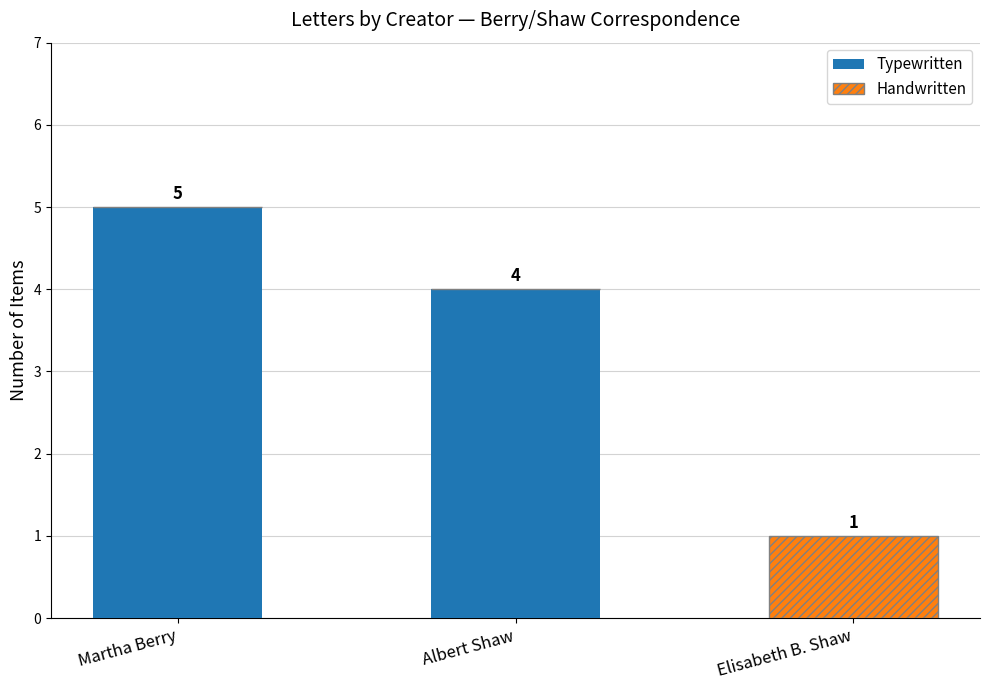

Reading left to right, list the values for the Typewritten series.

Martha Berry=5	Albert Shaw=4	Elisabeth B. Shaw=0